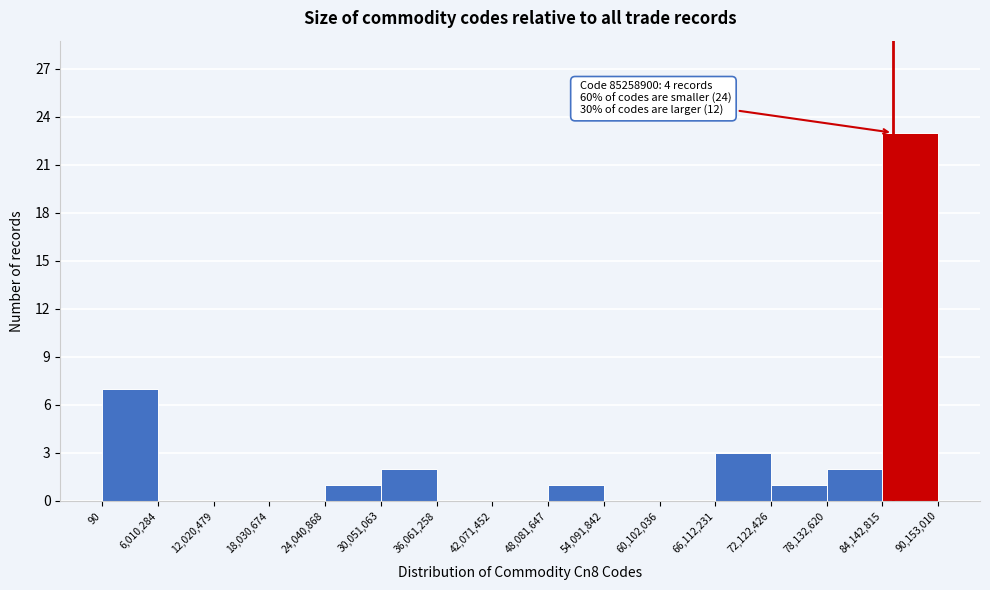

Which range on the x-axis has the tallest bar?

84,142,815 to 90,153,010